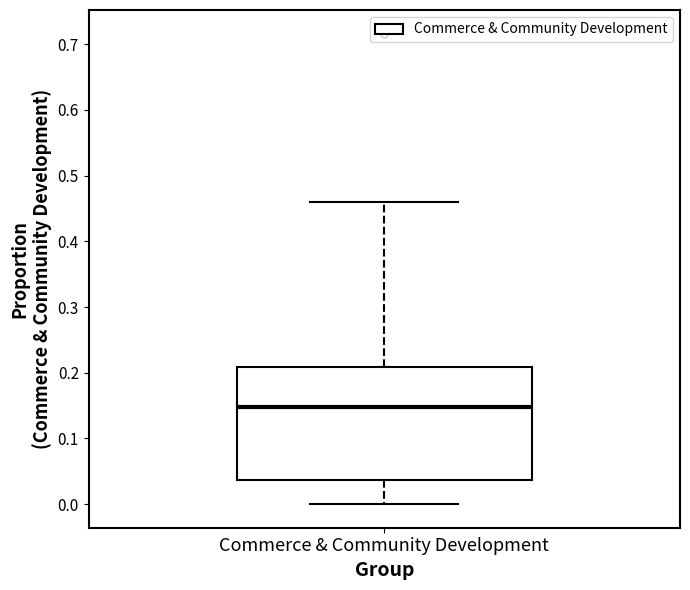

Transcribe this box plot: give where the median line is, the range the box spans, and where the two whiskers end, as read against the y-axis. The values are not printed on the chart, so give them approximately, as read against the axis.

median 0.15, box 0.04 to 0.21, whiskers 0.00 to 0.46